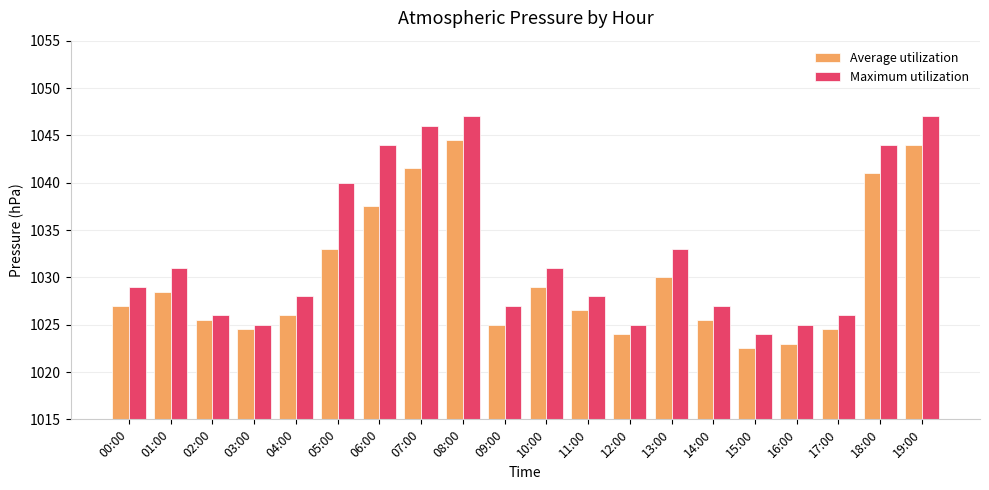

Rank the series by their average value, from lowest to highest.

Average utilization, Maximum utilization